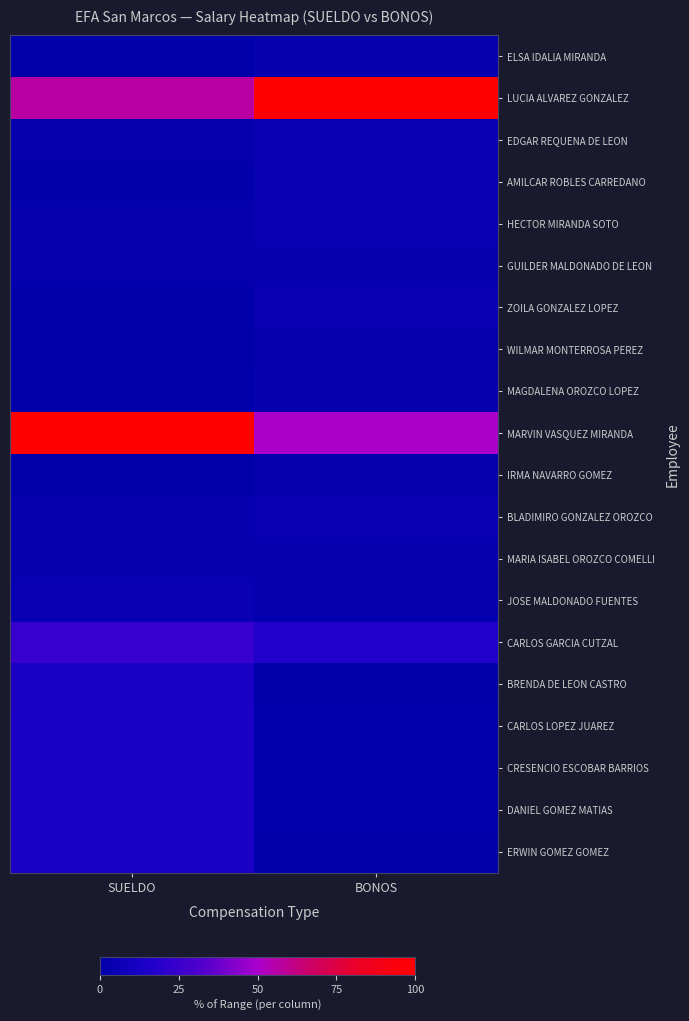

Reading right to left, what are all the values shown in this chart?

ELSA IDALIA MIRANDA: BONOS=3.2	SUELDO=0.0
LUCIA ALVAREZ GONZALEZ: BONOS=100.0	SUELDO=56.9
EDGAR REQUENA DE LEON: BONOS=4.1	SUELDO=2.5
AMILCAR ROBLES CARREDANO: BONOS=4.1	SUELDO=0.9
HECTOR MIRANDA SOTO: BONOS=4.1	SUELDO=2.5
GUILDER MALDONADO DE LEON: BONOS=3.6	SUELDO=2.5
ZOILA GONZALEZ LOPEZ: BONOS=4.1	SUELDO=0.6
WILMAR MONTERROSA PEREZ: BONOS=2.4	SUELDO=0.0
MAGDALENA OROZCO LOPEZ: BONOS=3.6	SUELDO=0.0
MARVIN VASQUEZ MIRANDA: BONOS=50.3	SUELDO=100.0
IRMA NAVARRO GOMEZ: BONOS=2.4	SUELDO=0.7
BLADIMIRO GONZALEZ OROZCO: BONOS=4.1	SUELDO=3.3
MARIA ISABEL OROZCO COMELLI: BONOS=3.6	SUELDO=3.3
JOSE MALDONADO FUENTES: BONOS=2.8	SUELDO=4.2
CARLOS GARCIA CUTZAL: BONOS=17.1	SUELDO=24.2
BRENDA DE LEON CASTRO: BONOS=0.6	SUELDO=12.8
CARLOS LOPEZ JUAREZ: BONOS=1.2	SUELDO=13.5
CRESENCIO ESCOBAR BARRIOS: BONOS=1.2	SUELDO=13.5
DANIEL GOMEZ MATIAS: BONOS=1.2	SUELDO=13.5
ERWIN GOMEZ GOMEZ: BONOS=0.0	SUELDO=13.5